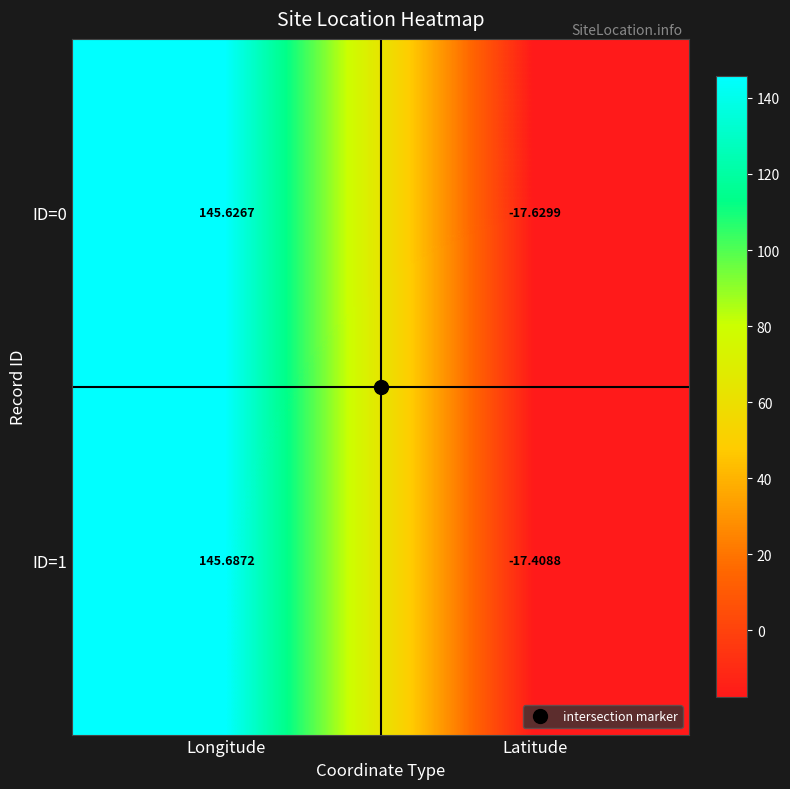

At which label does ID=0 reach its minimum?

Latitude